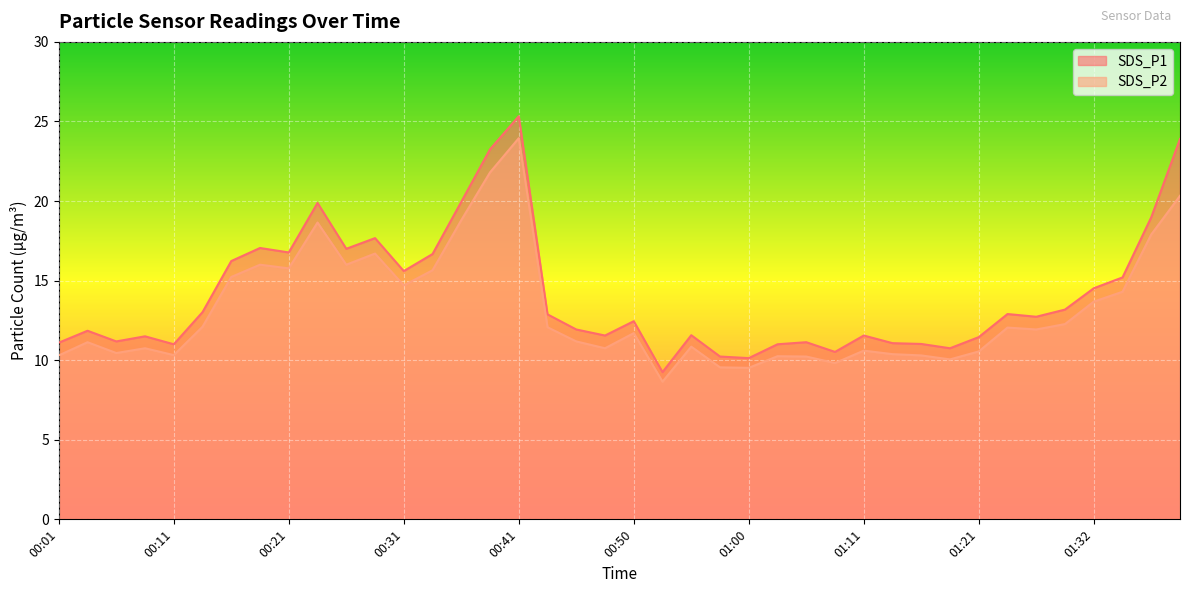

At which category is the sum across all series the highest?

00:41